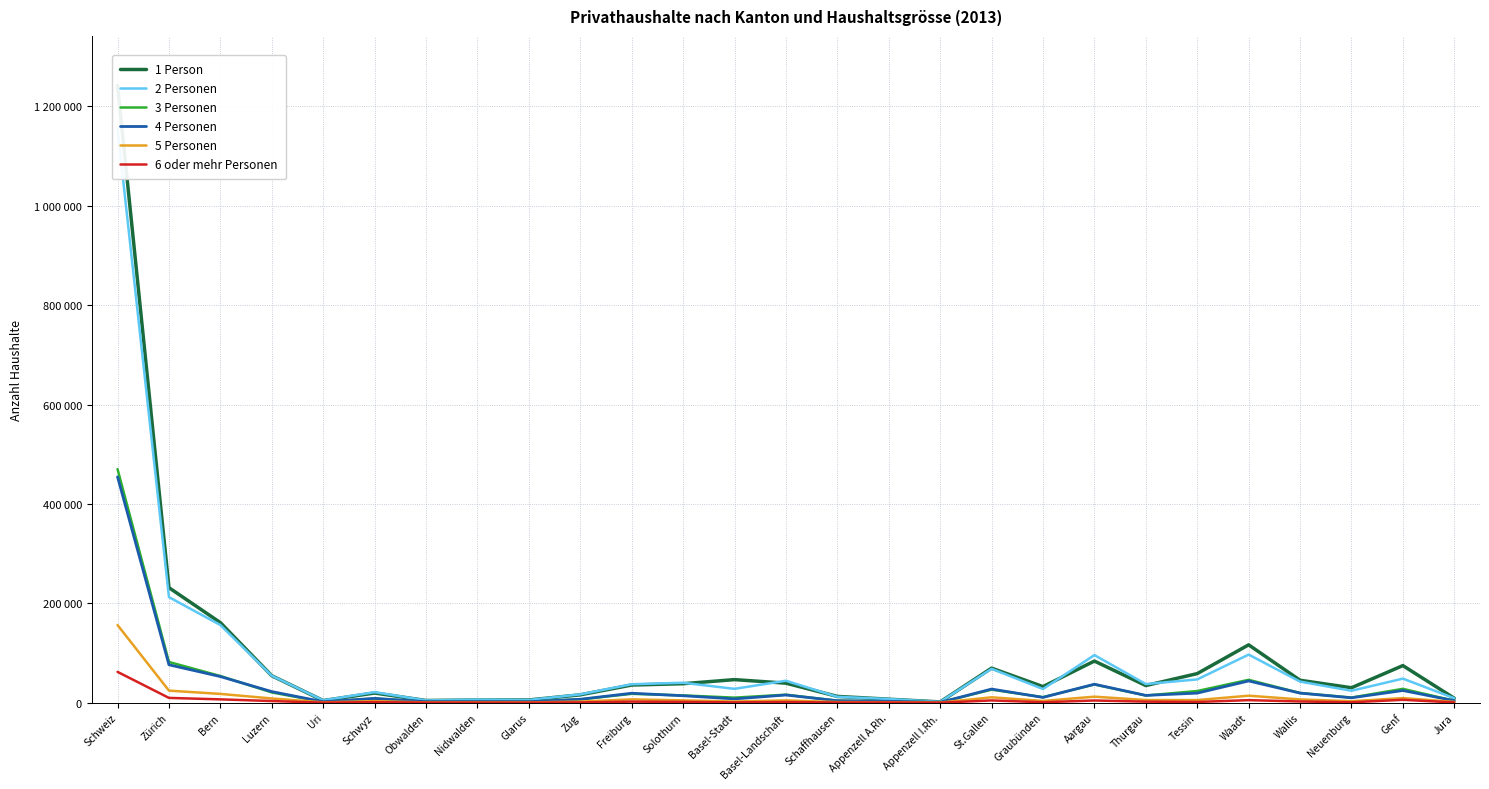

Count the number of categories in the chart.

27